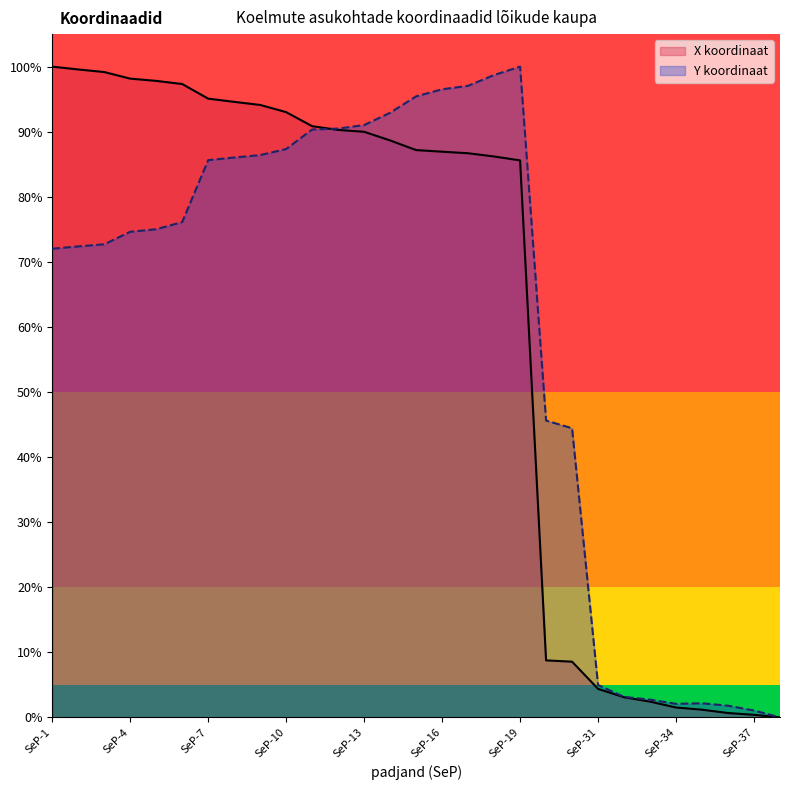

Reading right to left, transcribe all the data shown in this chart.

X: SeP-38=0.0	SeP-37=0.4	SeP-36=0.7	SeP-35=1.2	SeP-34=1.5	SeP-33=2.4	SeP-32=3.1	SeP-31=4.4	SeP-30=8.6	SeP-29=8.8	SeP-19=85.6	SeP-18=86.2	SeP-17=86.7	SeP-16=86.9	SeP-15=87.2	SeP-14=88.7	SeP-13=90.0	SeP-12=90.3	SeP-11=90.8	SeP-10=93.0	SeP-9=94.1	SeP-8=94.6	SeP-7=95.1	SeP-6=97.3	SeP-5=97.8	SeP-4=98.2	SeP-3=99.2	SeP-2=99.6	SeP-1=100.0
Y: SeP-38=0.0	SeP-37=1.0	SeP-36=1.8	SeP-35=2.2	SeP-34=2.1	SeP-33=2.7	SeP-32=3.1	SeP-31=5.0	SeP-30=44.4	SeP-29=45.6	SeP-19=100.0	SeP-18=98.7	SeP-17=97.1	SeP-16=96.5	SeP-15=95.4	SeP-14=92.9	SeP-13=91.0	SeP-12=90.5	SeP-11=90.3	SeP-10=87.3	SeP-9=86.4	SeP-8=86.0	SeP-7=85.6	SeP-6=76.1	SeP-5=75.0	SeP-4=74.6	SeP-3=72.7	SeP-2=72.4	SeP-1=72.0